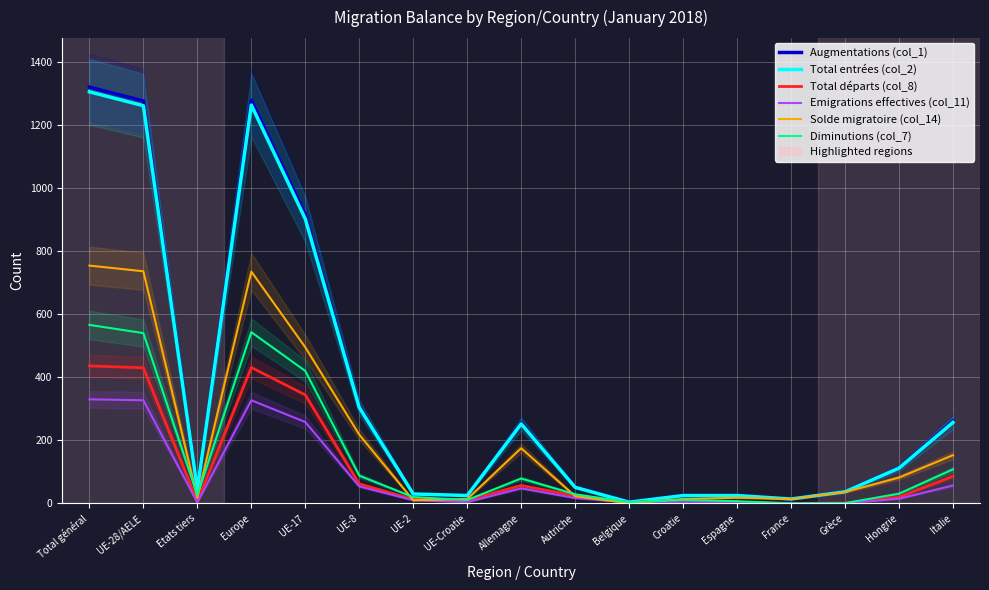

Which has a higher value, Grèce or UE-17?

UE-17